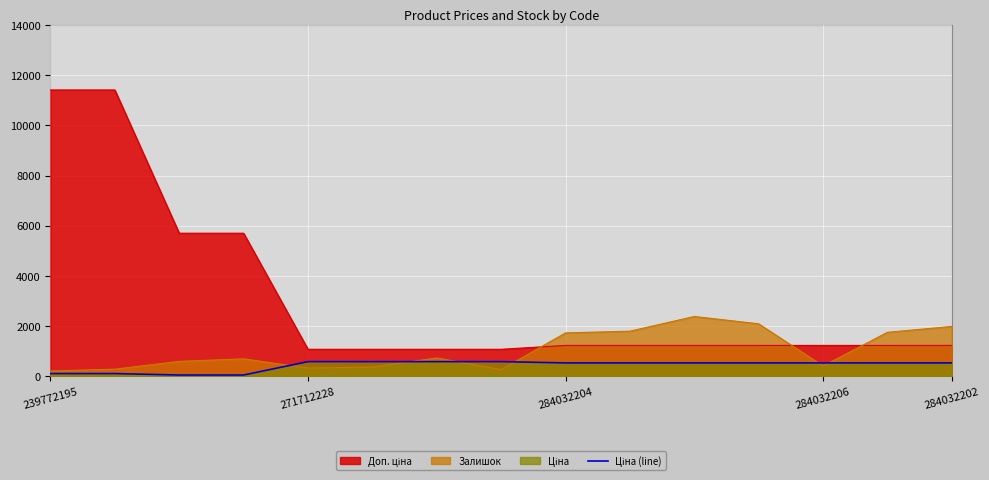

What is the maximum value shown in the chart?

11410.0